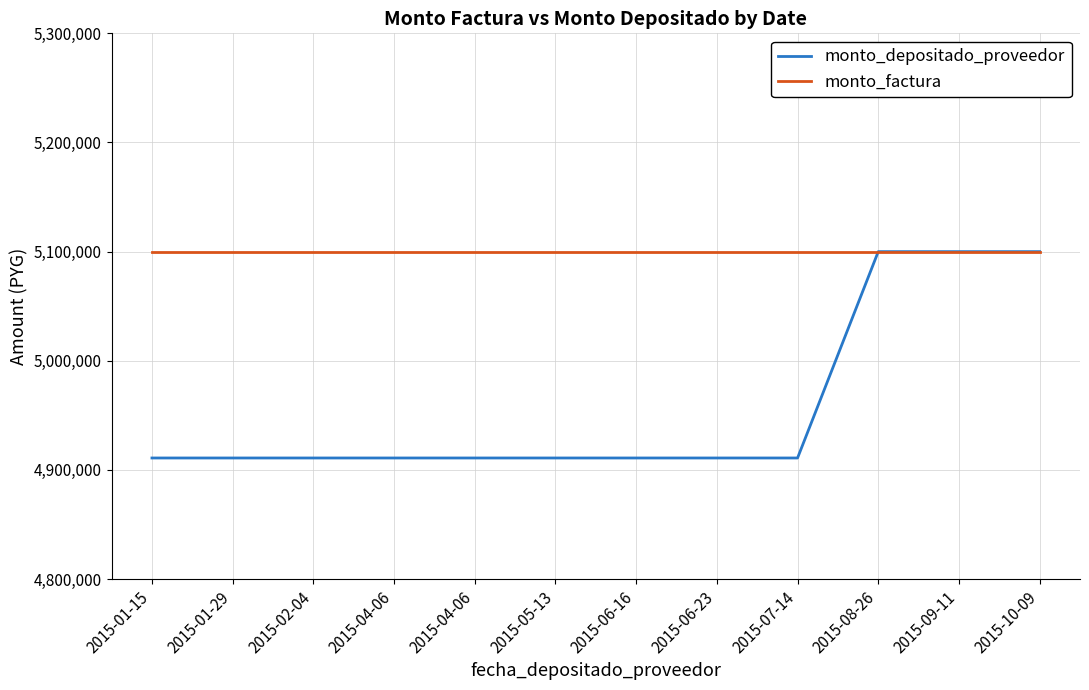

Rank the series at 2015-02-04 from highest to lowest value.

monto_factura, monto_depositado_proveedor